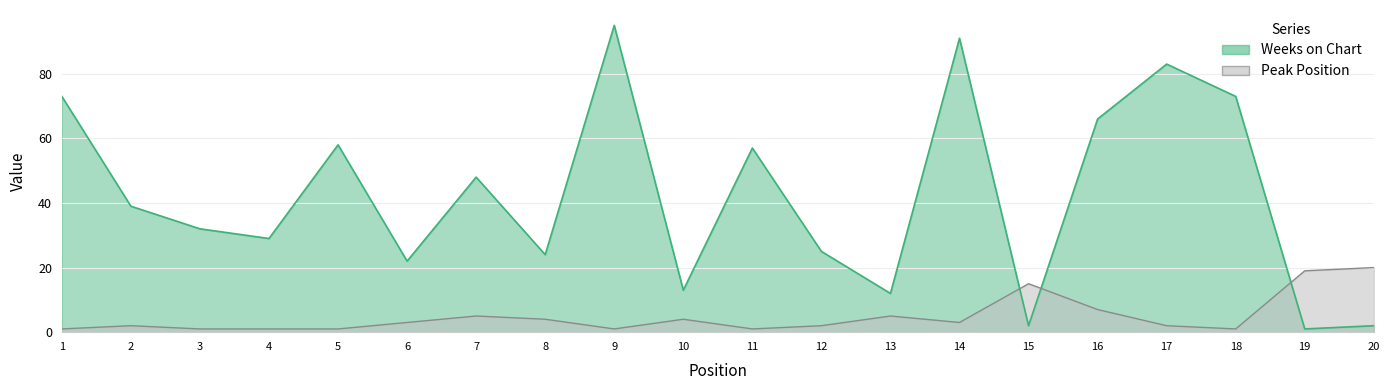

The value of Peak Position at 13 is 1. True or false?

False